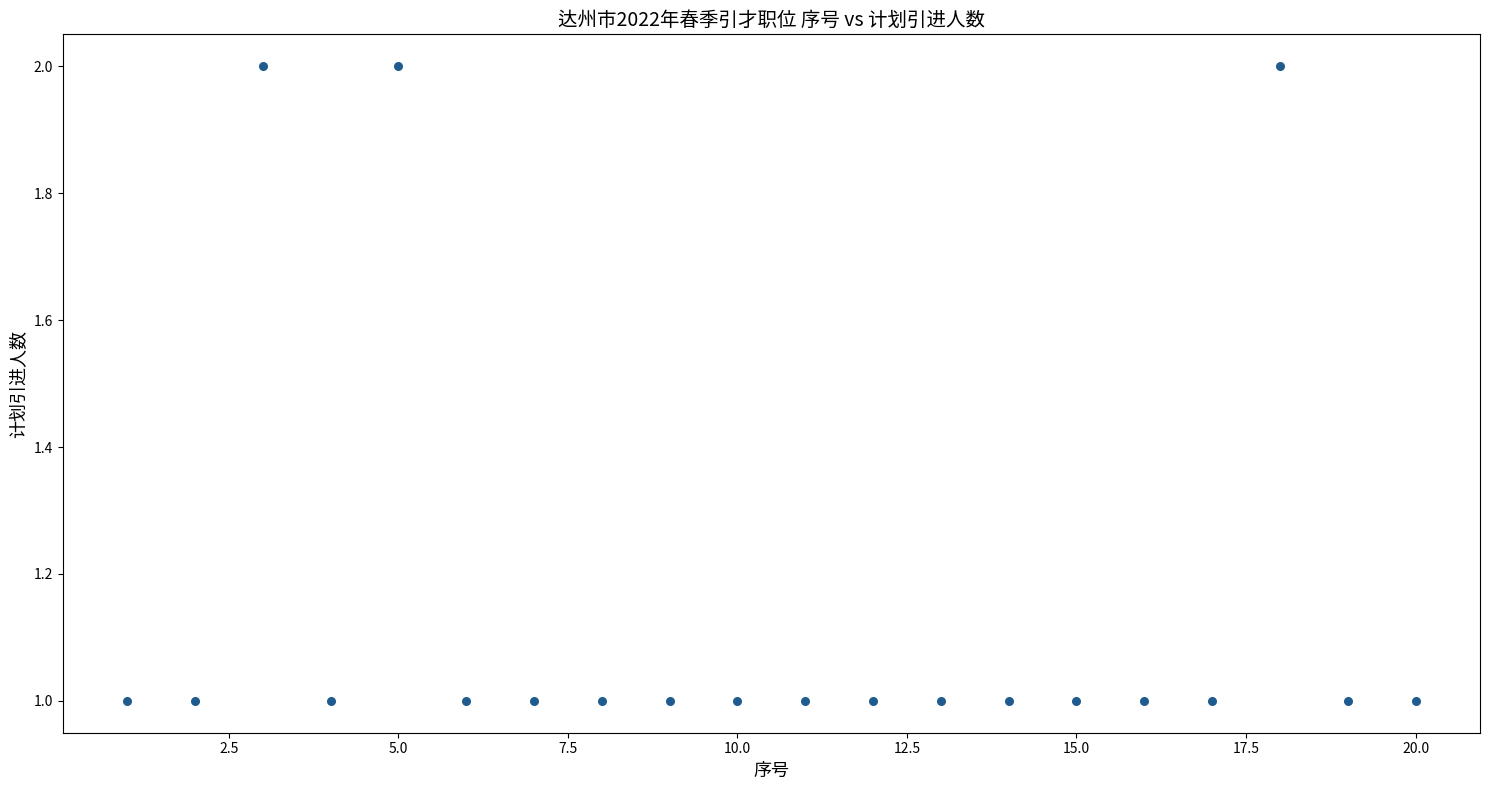

List the coordinates of all points as (Y, X) pairs, reading left to right.

(1, 1)  (1, 2)  (2, 3)  (1, 4)  (2, 5)  (1, 6)  (1, 7)  (1, 8)  (1, 9)  (1, 10)  (1, 11)  (1, 12)  (1, 13)  (1, 14)  (1, 15)  (1, 16)  (1, 17)  (2, 18)  (1, 19)  (1, 20)